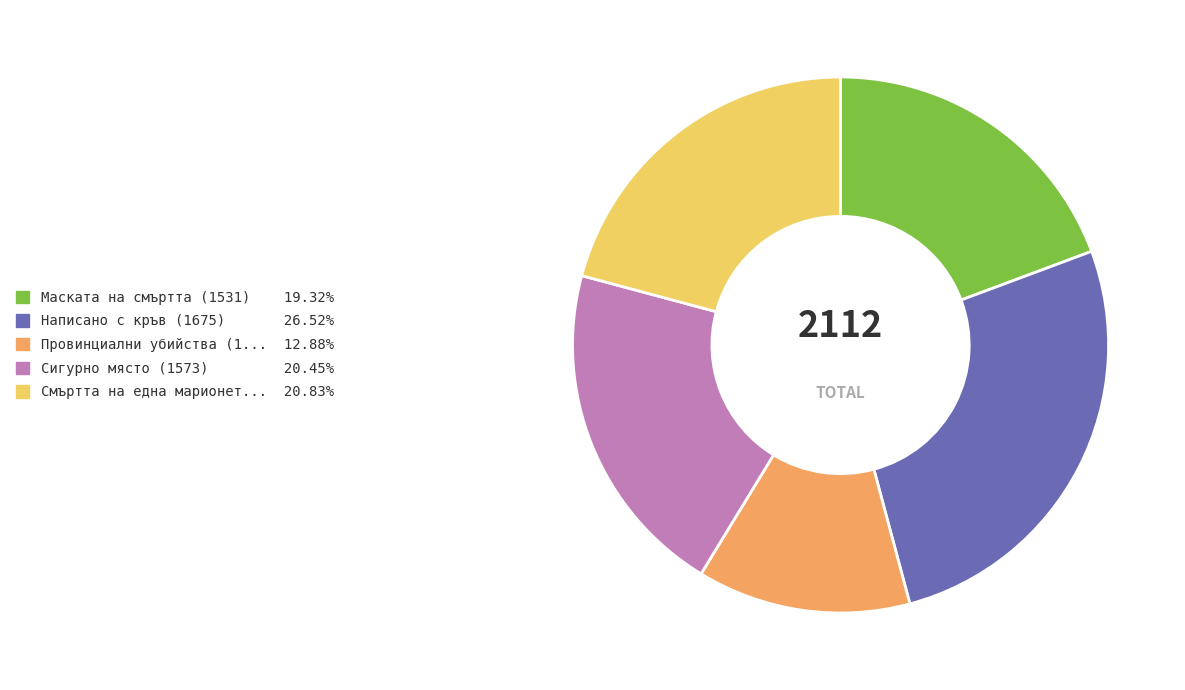

Is there a majority slice in this chart?

No